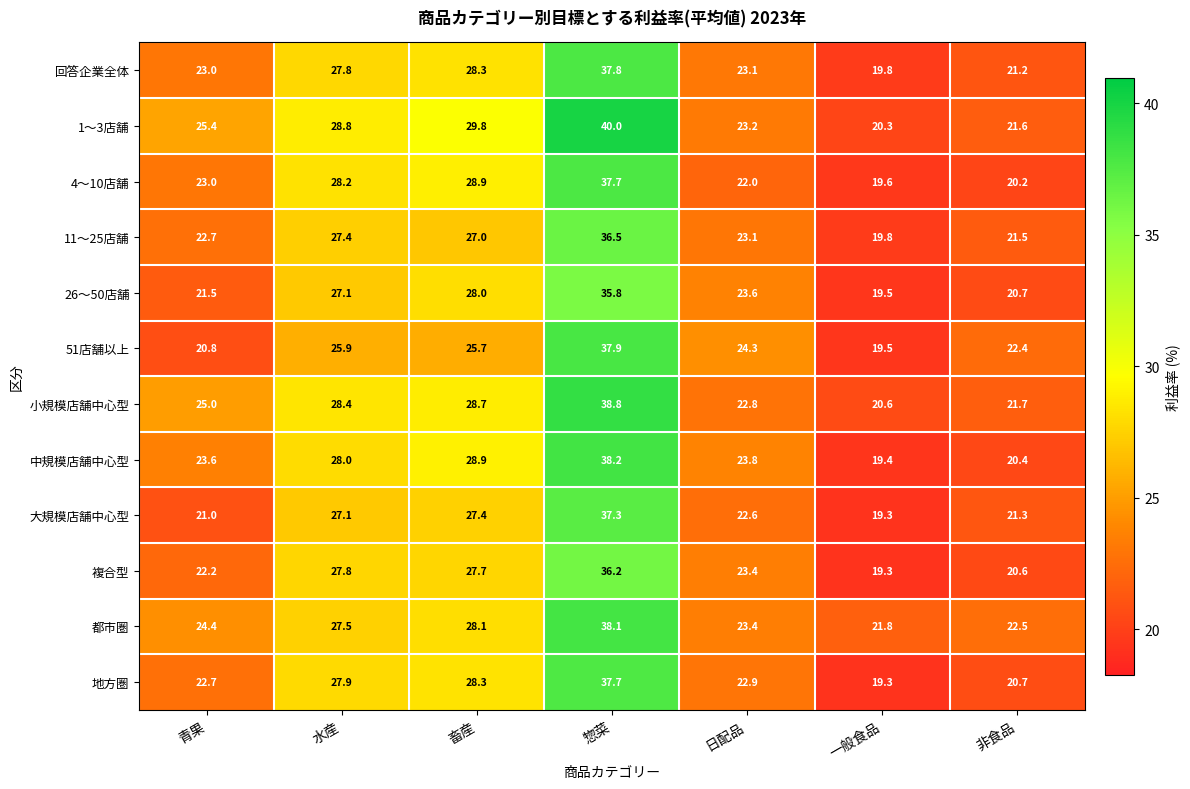

What is the greatest value displayed?

40.0